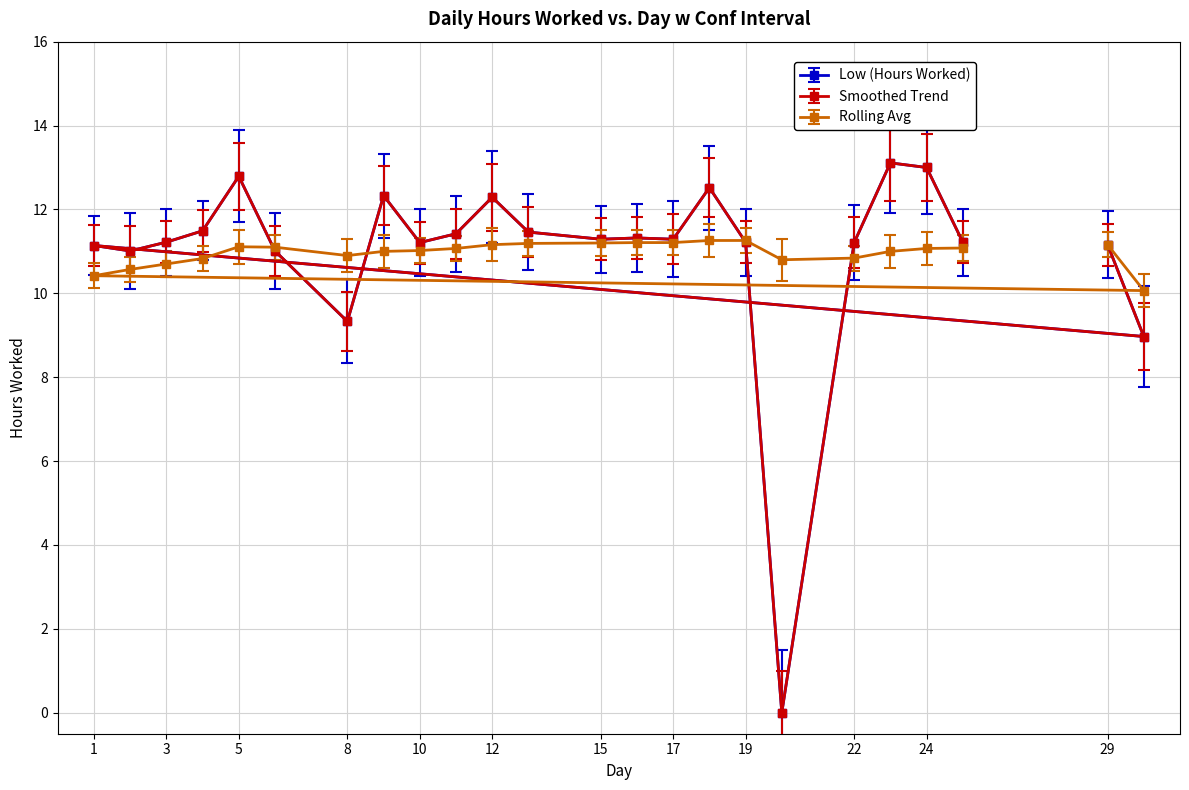

How many categories are shown in the chart?

24